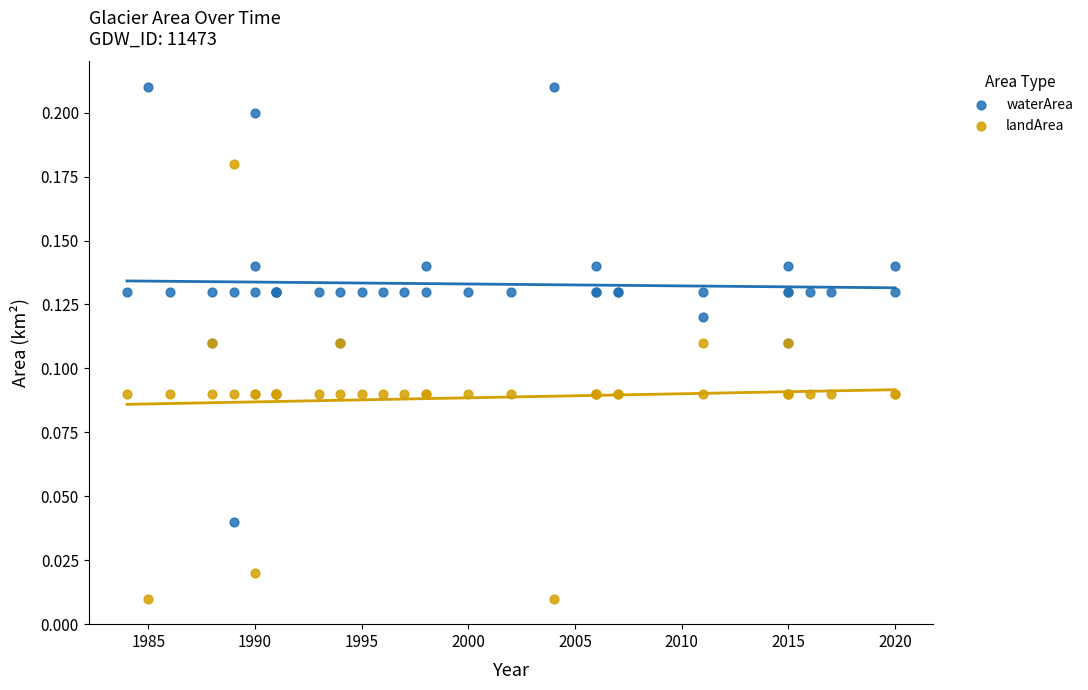

What are all the series names shown in the legend?

waterArea, landArea